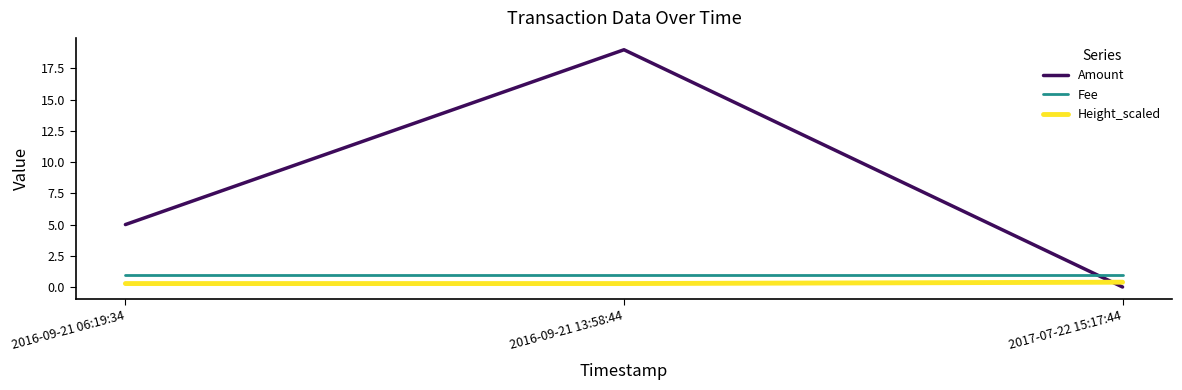

At which label does Amount reach its peak?

2016-09-21 13:58:44